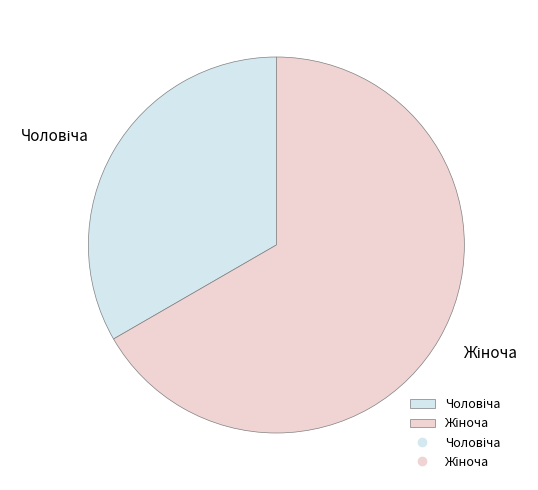

Is there any slice that represents more than half of the pie?

Yes